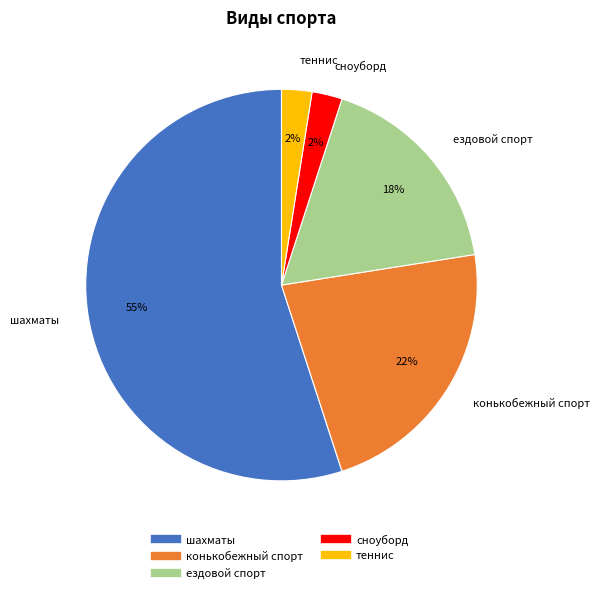

Is the sum of шахматы and ездовой спорт greater than half?

Yes